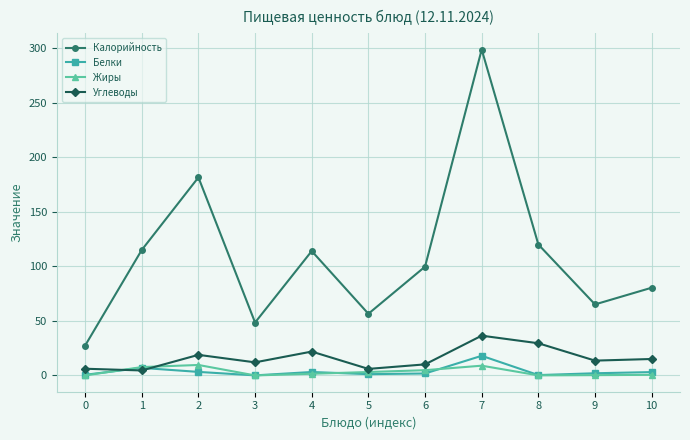

True or false: Калорийность has a value of 109.9 at 10.

False